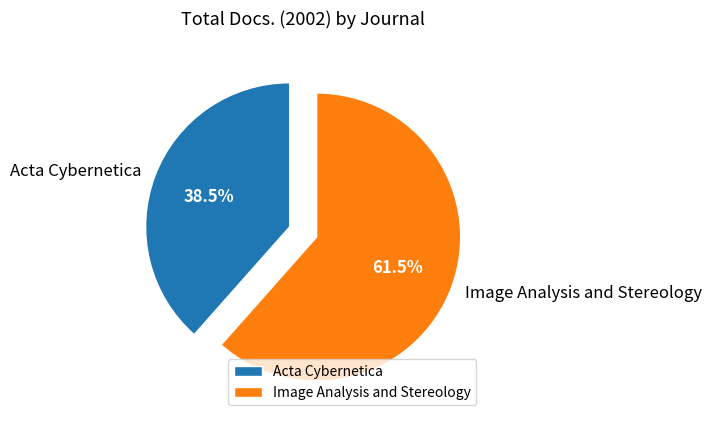

What is the smallest slice in the pie chart?

Acta Cybernetica